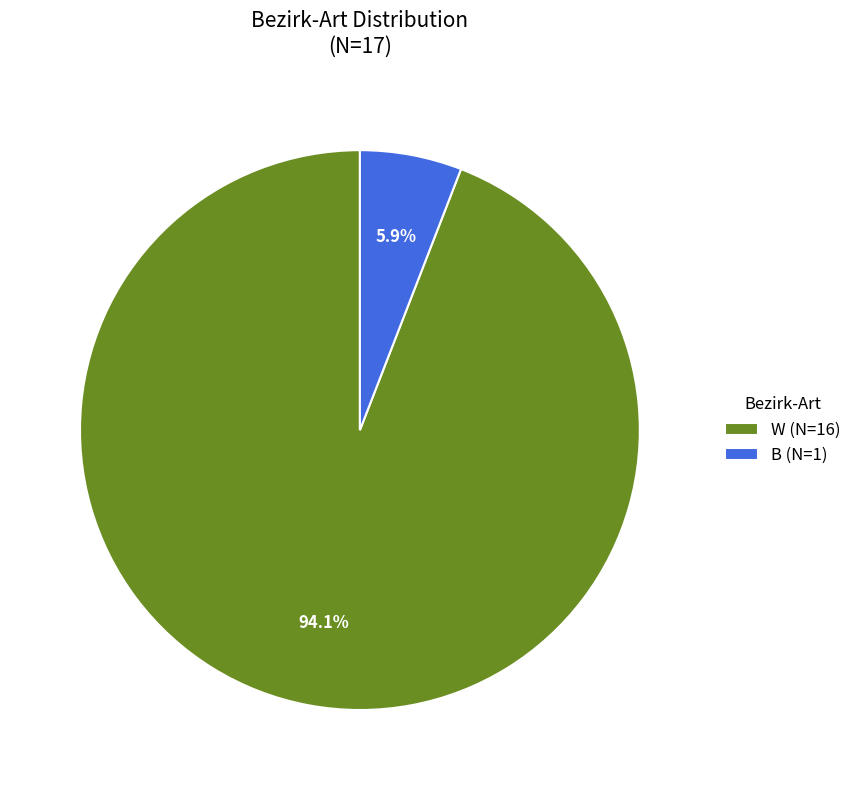

What percentage is the W slice, to the nearest percent?

94%